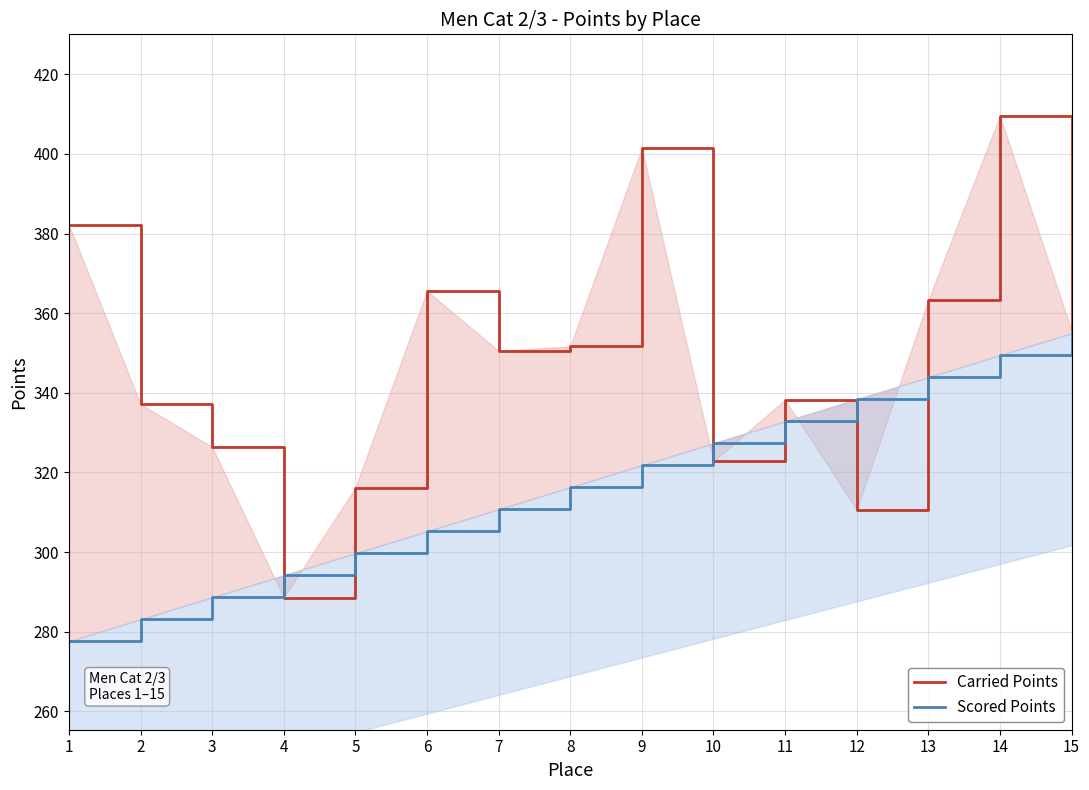

At which category is the sum across all series the highest?

14